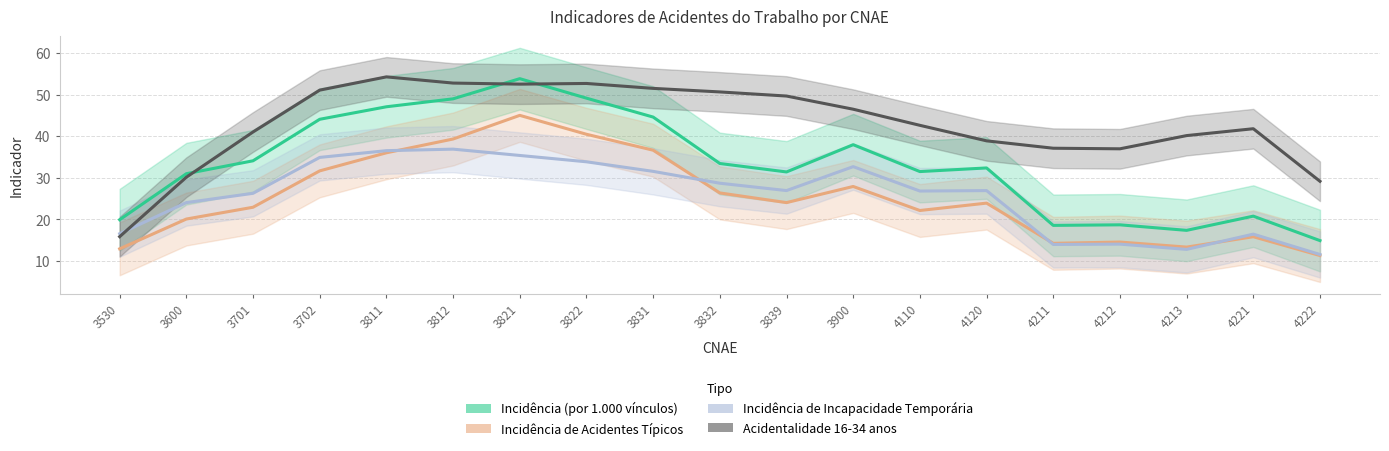

The value of Incidência de Acidentes Típicos at 3811 is 7.6. True or false?

False